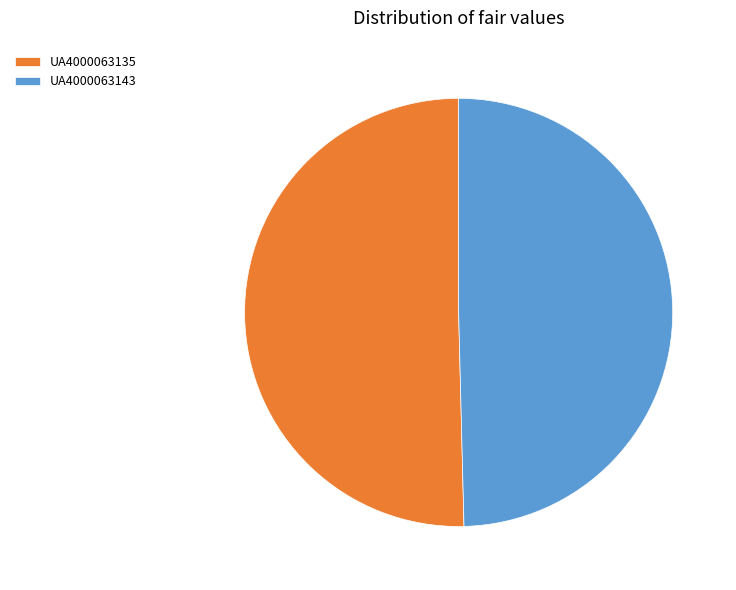

The UA4000063143 slice represents 56% of the pie. True or false?

False